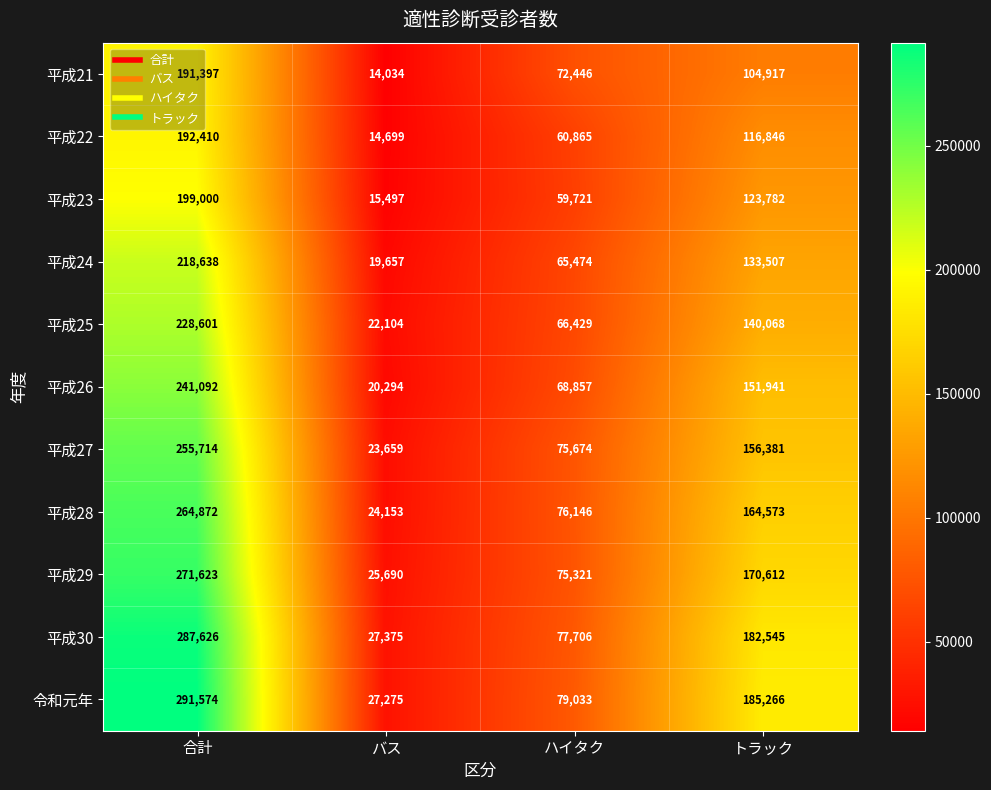

Count the number of categories in the chart.

4